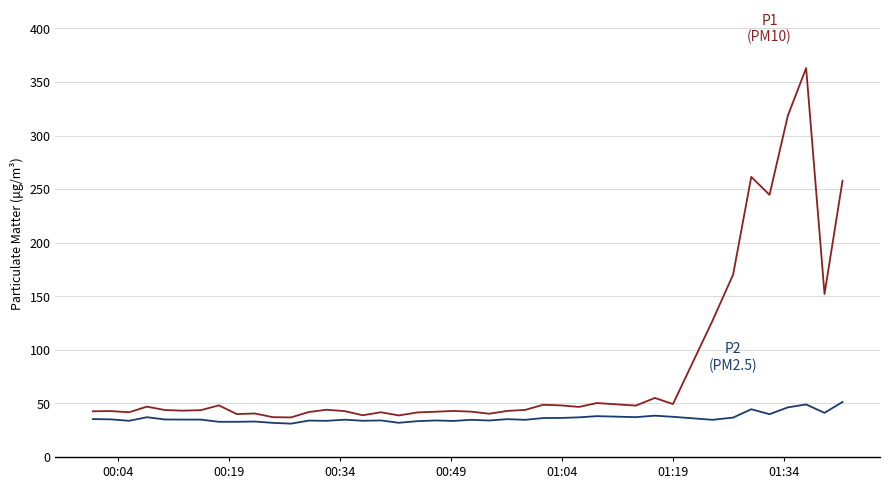

What is the greatest value displayed?

363.0